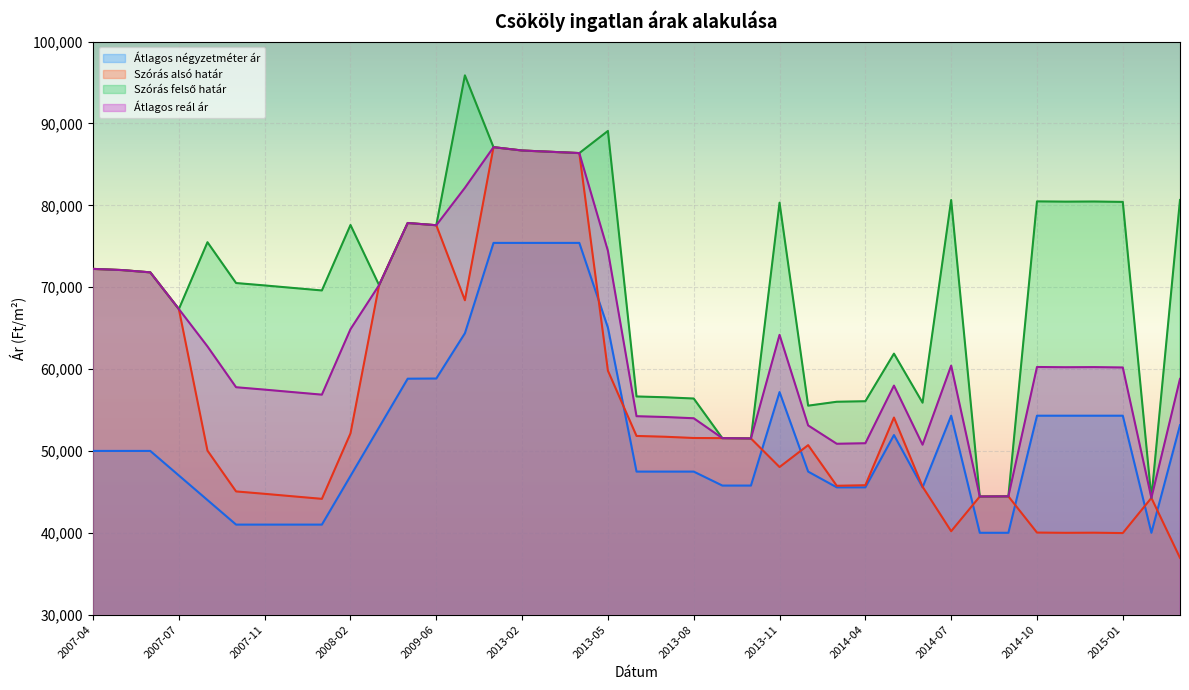

At which category is the sum across all series the highest?

2013-01